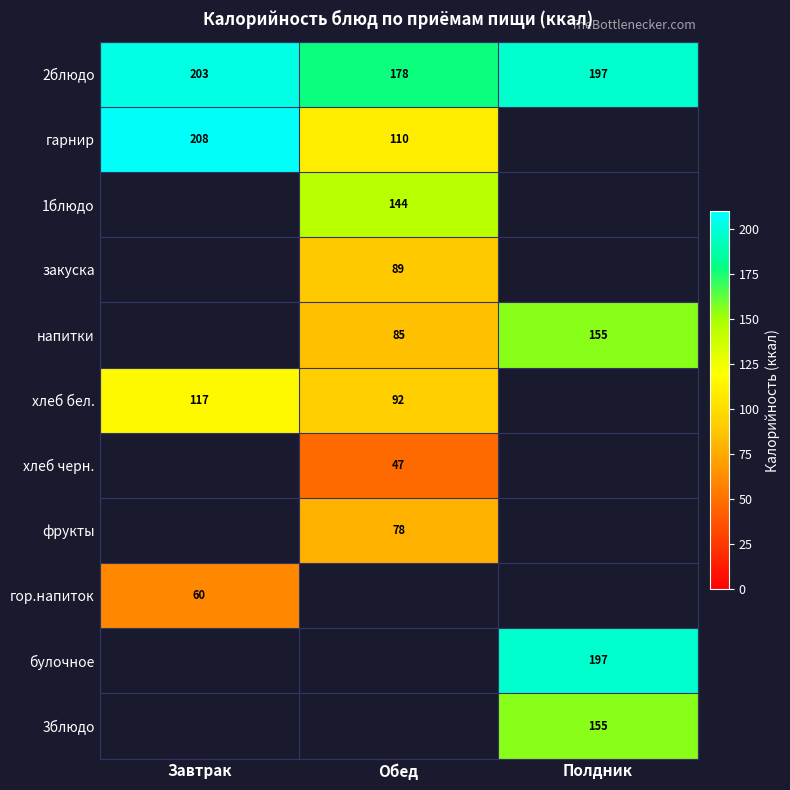

At which label is 2блюдо closest to 190?

Полдник